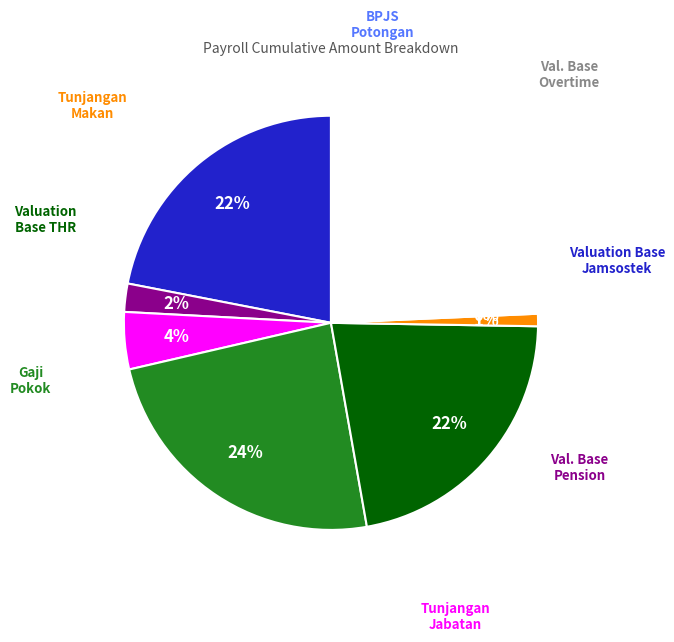

Which has a higher value, Valuation Base Jamsostek or Wagetype BPJS Employer Potongan?

Valuation Base Jamsostek